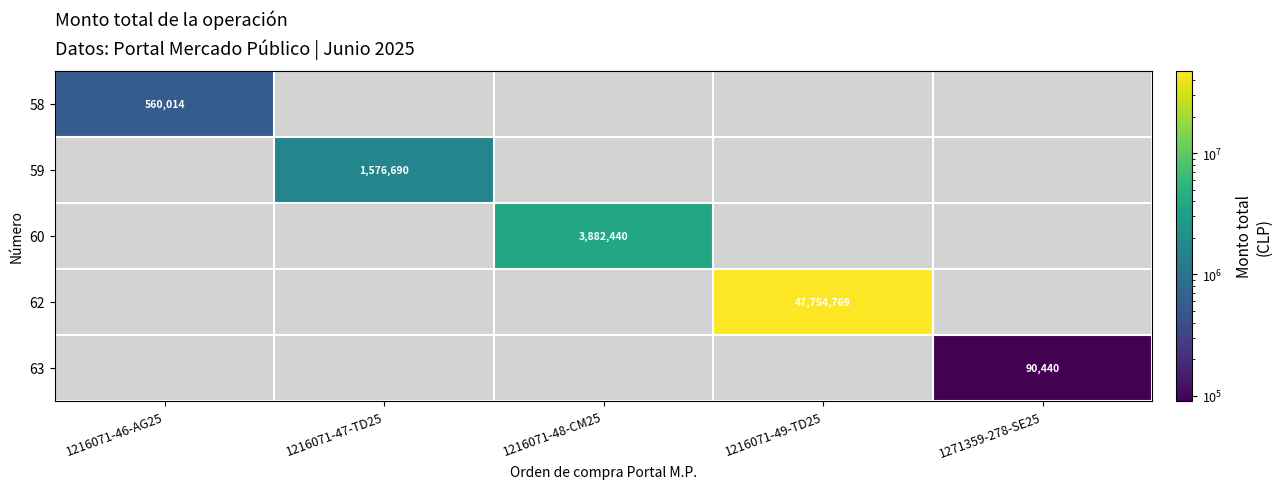

Which category has the lowest value across all series?

1271359-278-SE25